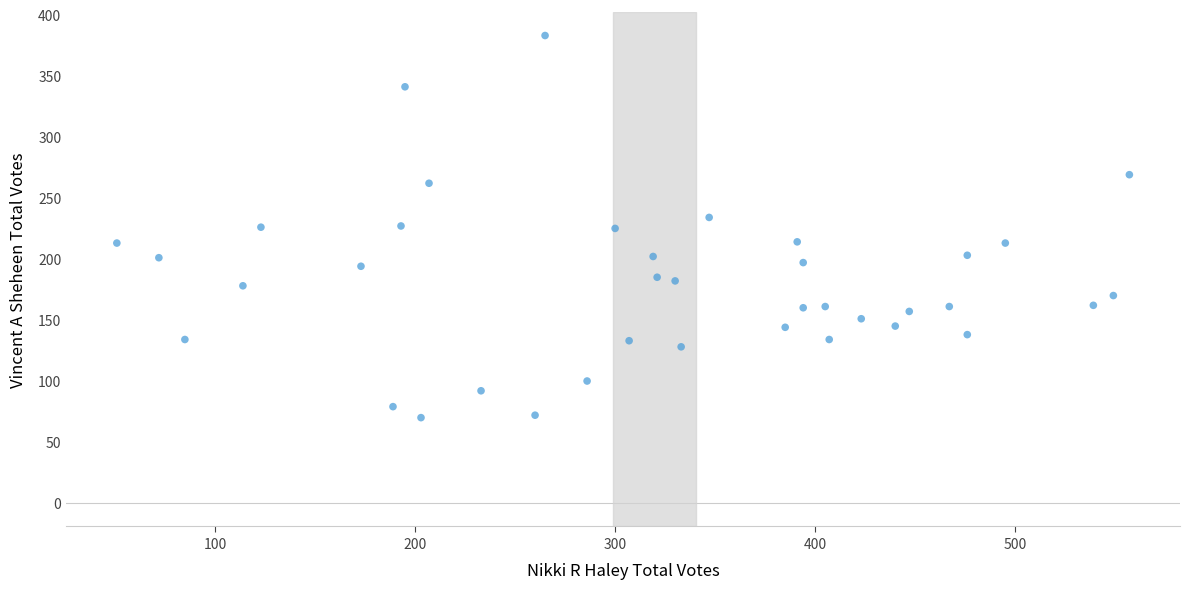

What is the range of Y values (max minus min)?

313